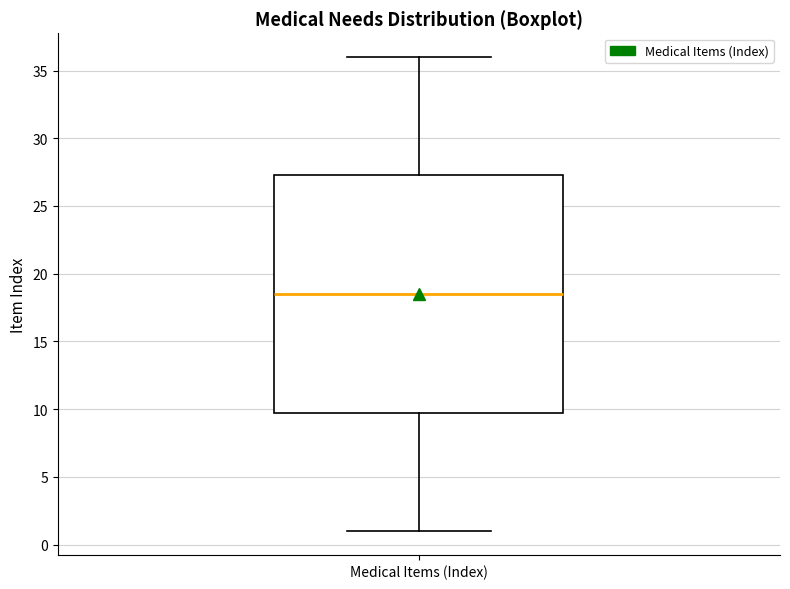

Where does the median line of the box for Medical Items (Index) sit on the y-axis? The values are not printed on the chart, so give them approximately, as read against the axis.

18.5